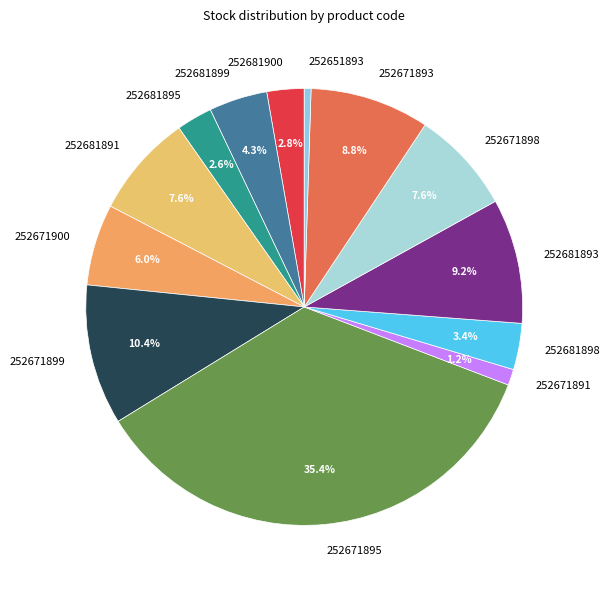

Is the sum of 252671891 and 252681891 greater than half?

No